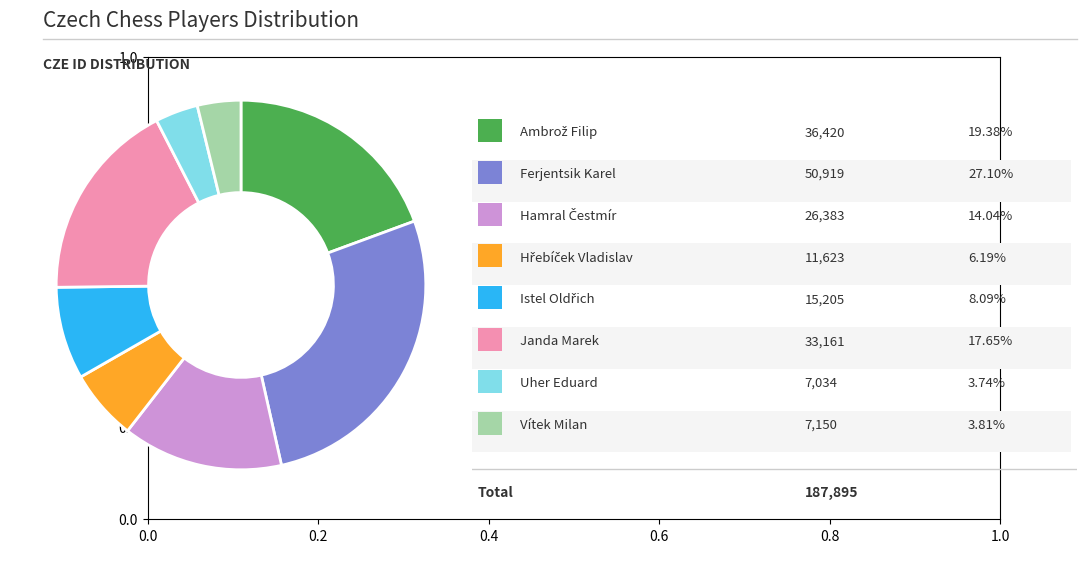

Is there any slice that represents more than half of the pie?

No